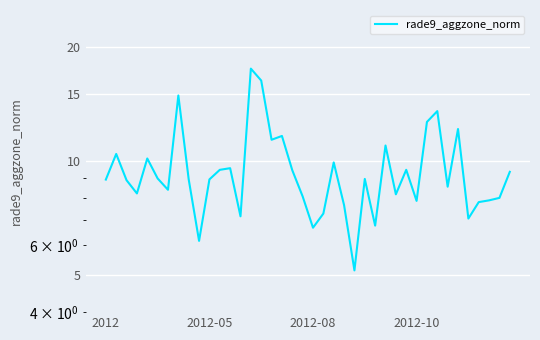

The chart shows a value of 3.7 at 34. True or false?

False